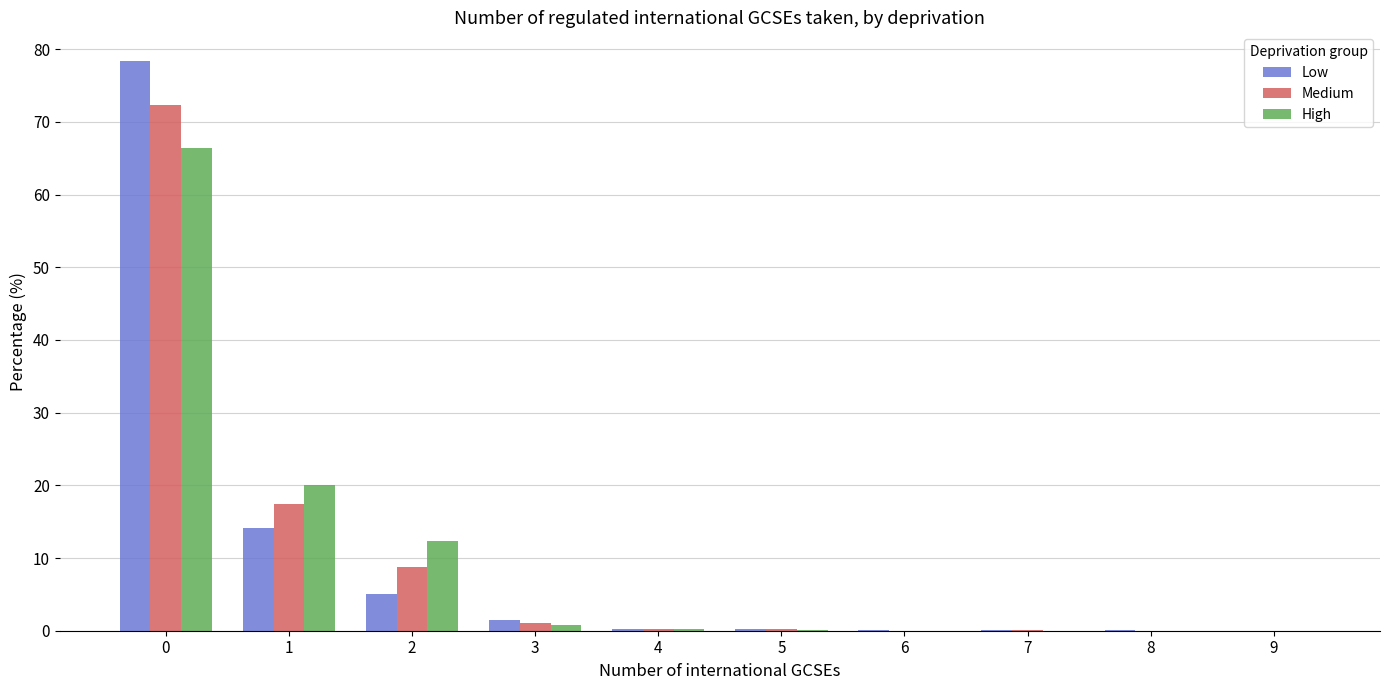

What is the total value across all series at 2?

26.3